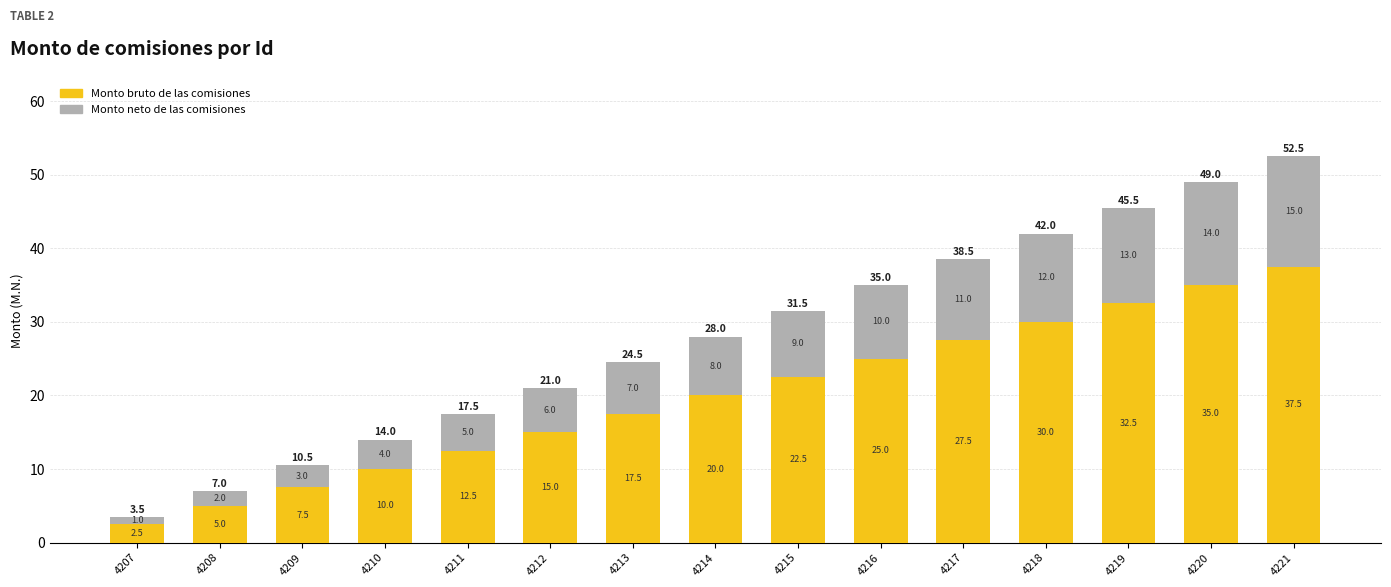

The Monto bruto de las comisiones series shows 3.0 at 4208. True or false?

False